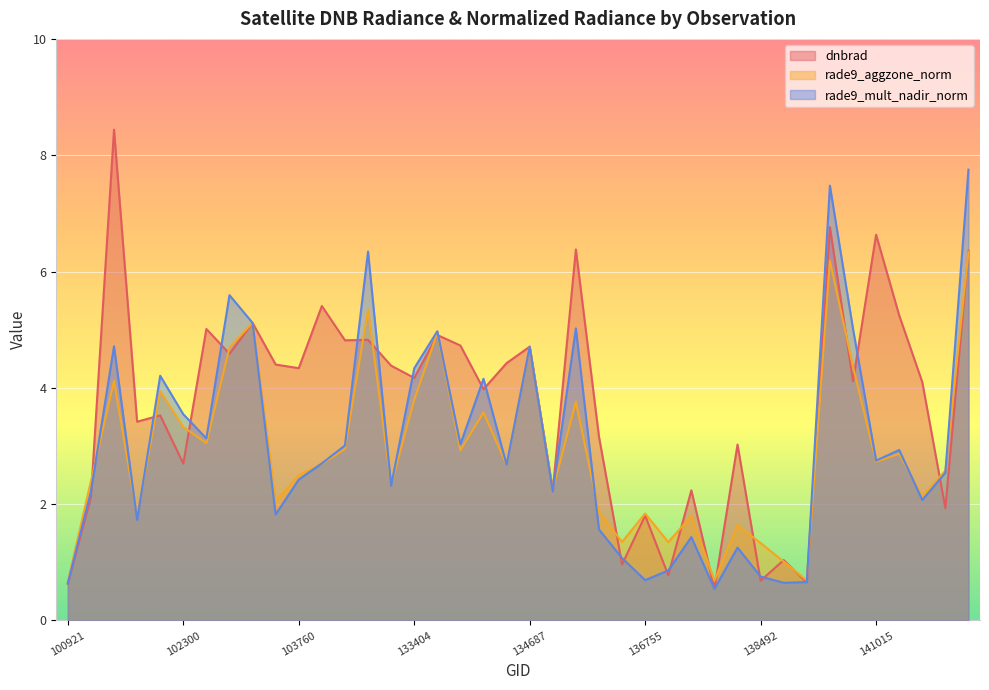

The value of rade9_aggzone_norm at 138492 is 2.0. True or false?

False